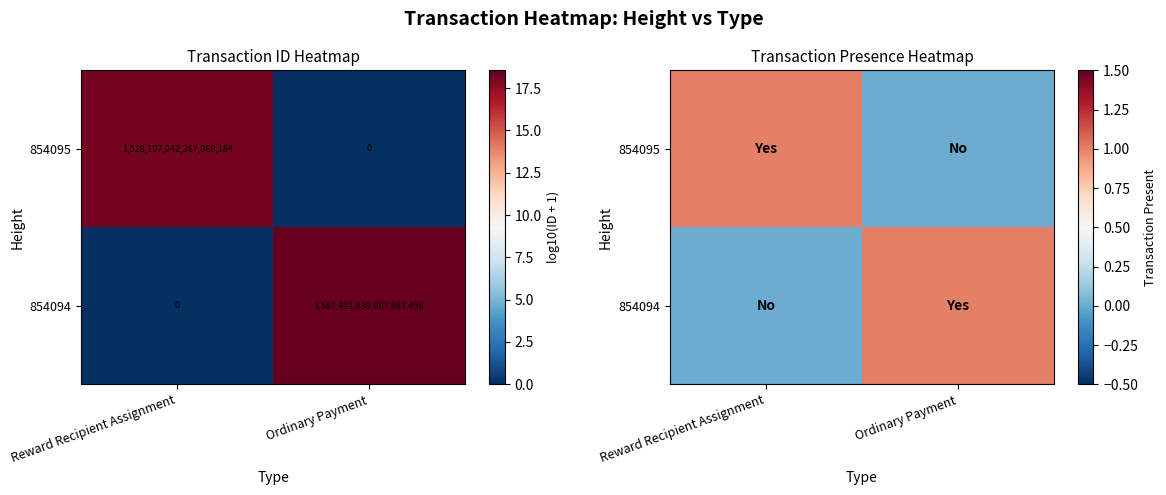

Rank the series by their maximum value, from highest to lowest.

854095, 854094